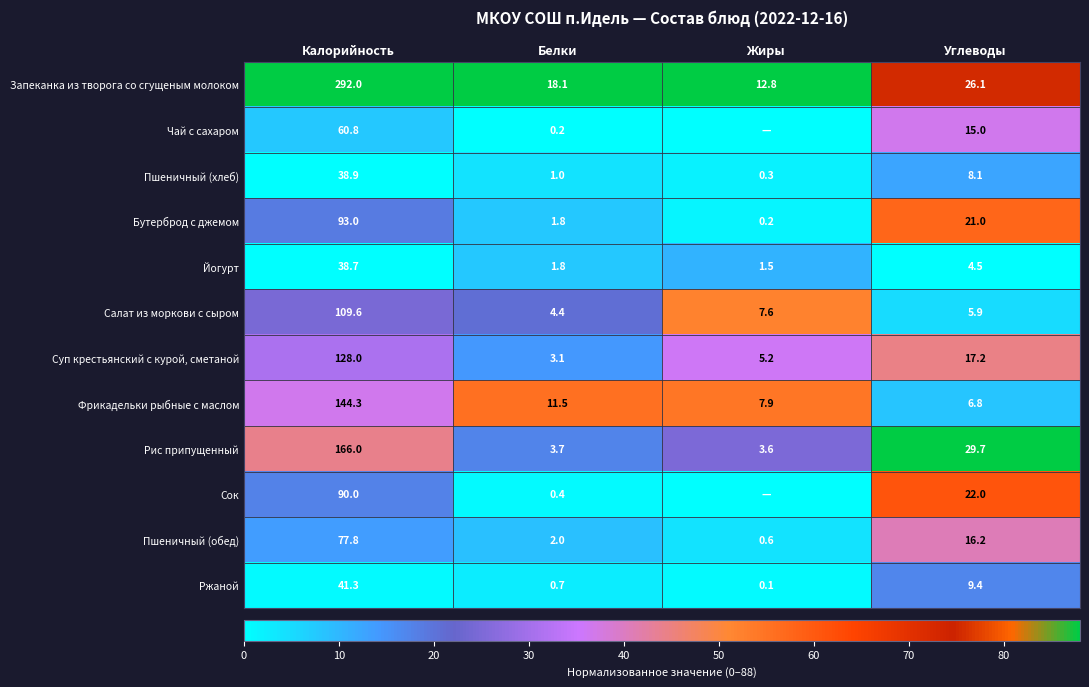

How many values in the Ржаной series are below 9?

2